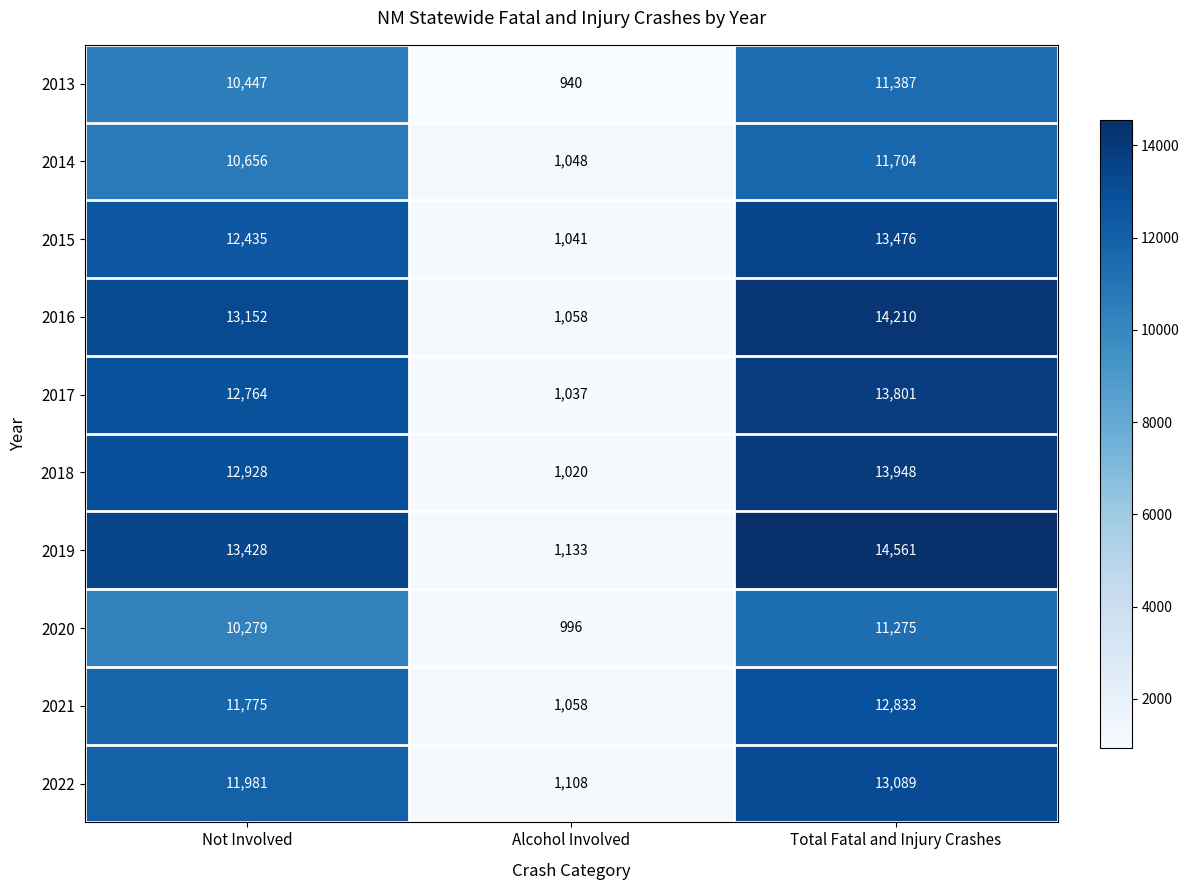

Reading right to left, transcribe all the data shown in this chart.

2013: 11387	940	10447
2014: 11704	1048	10656
2015: 13476	1041	12435
2016: 14210	1058	13152
2017: 13801	1037	12764
2018: 13948	1020	12928
2019: 14561	1133	13428
2020: 11275	996	10279
2021: 12833	1058	11775
2022: 13089	1108	11981